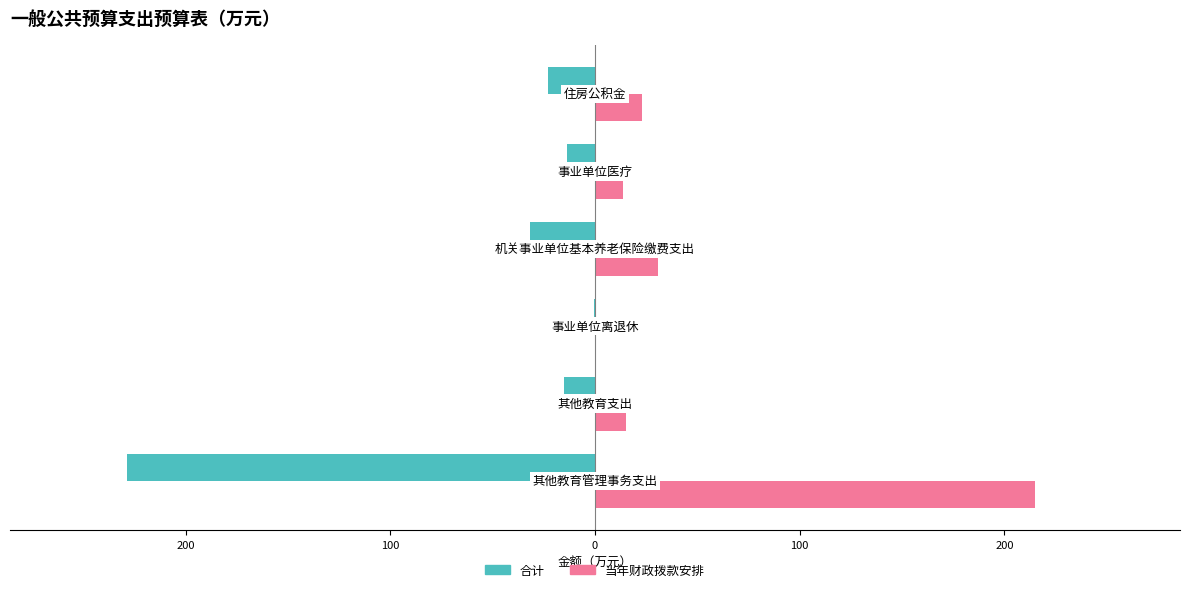

What are all the series names shown in the legend?

合计, 当年财政拨款安排